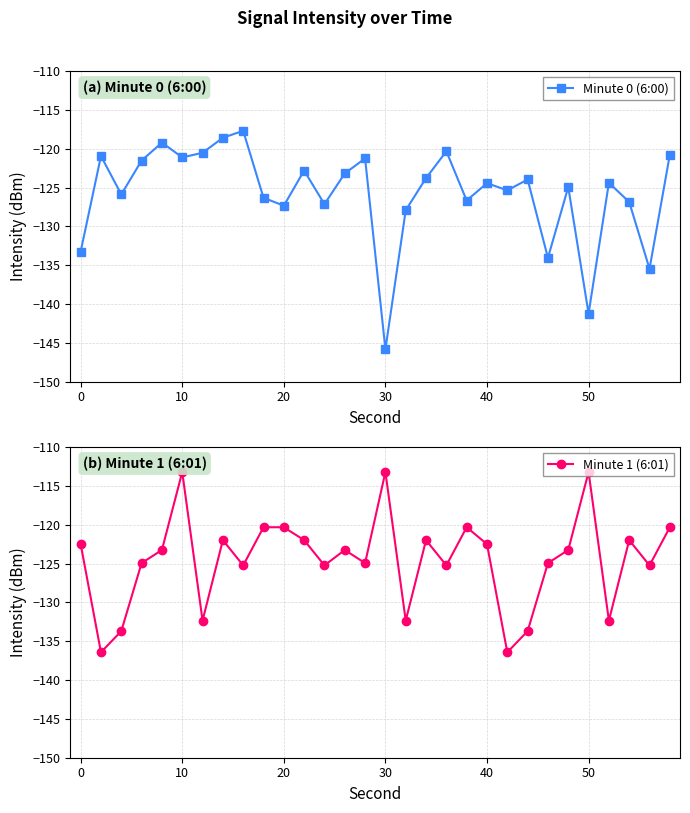

What is the greatest value displayed?

-113.2